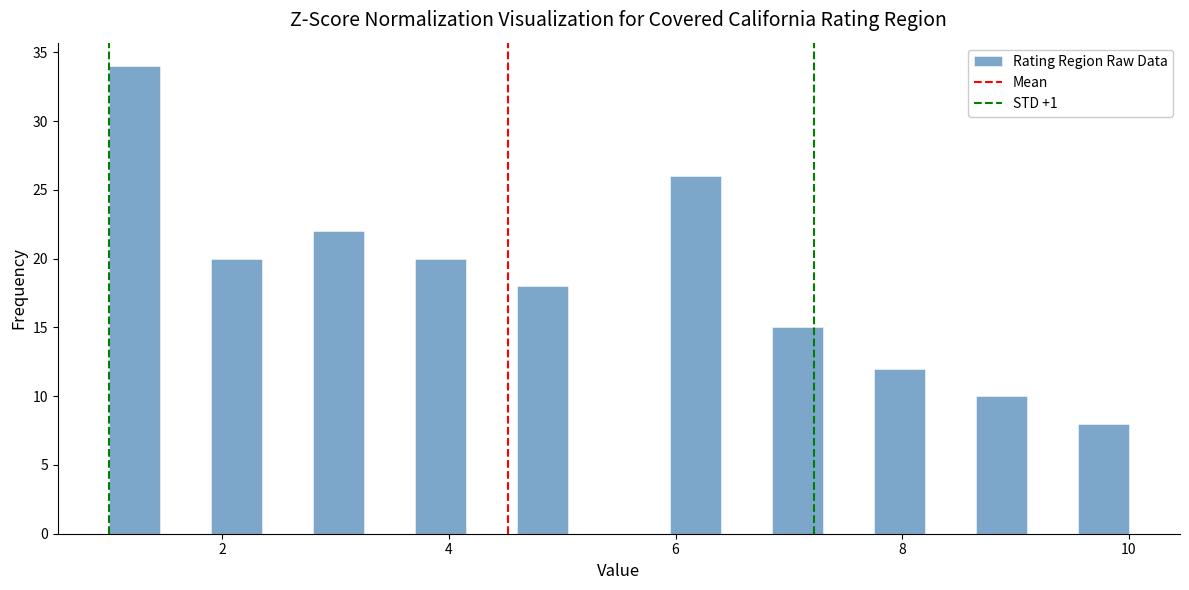

Around what value on the x-axis is the tallest bar? Give the approximate position of its centre, as read against the axis.

1.2